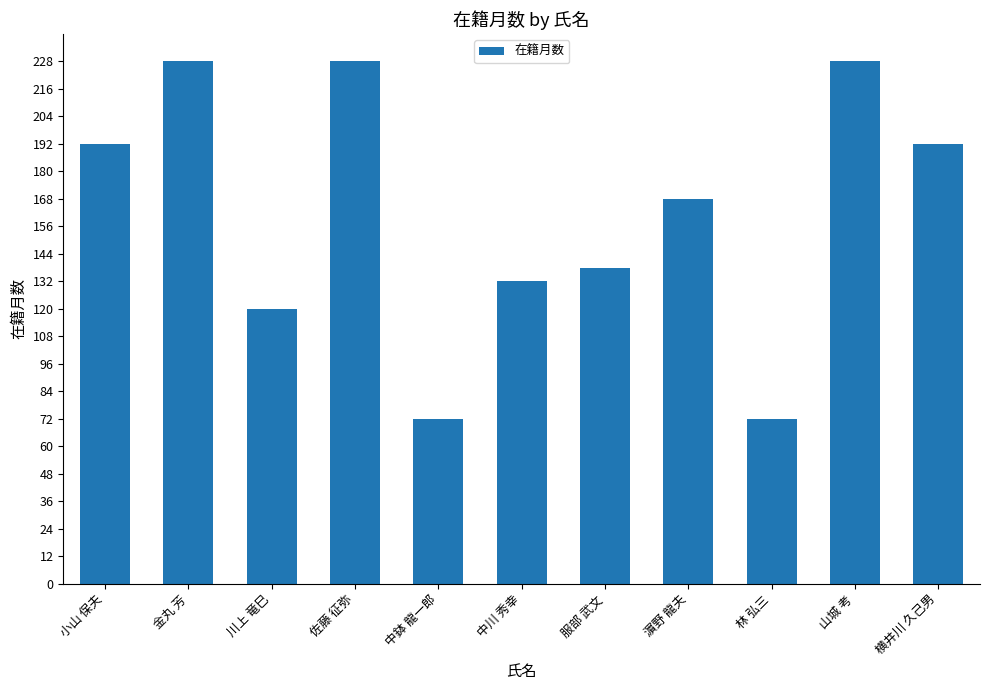

The value at 金丸 芳 is 228. True or false?

True